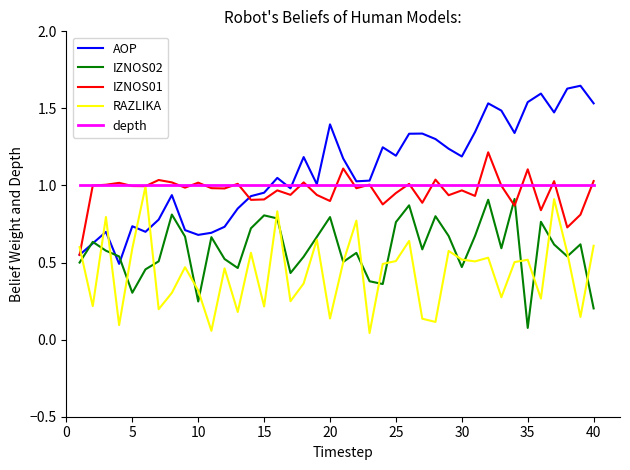

True or false: depth and IZNOS02 cross at least once.

False